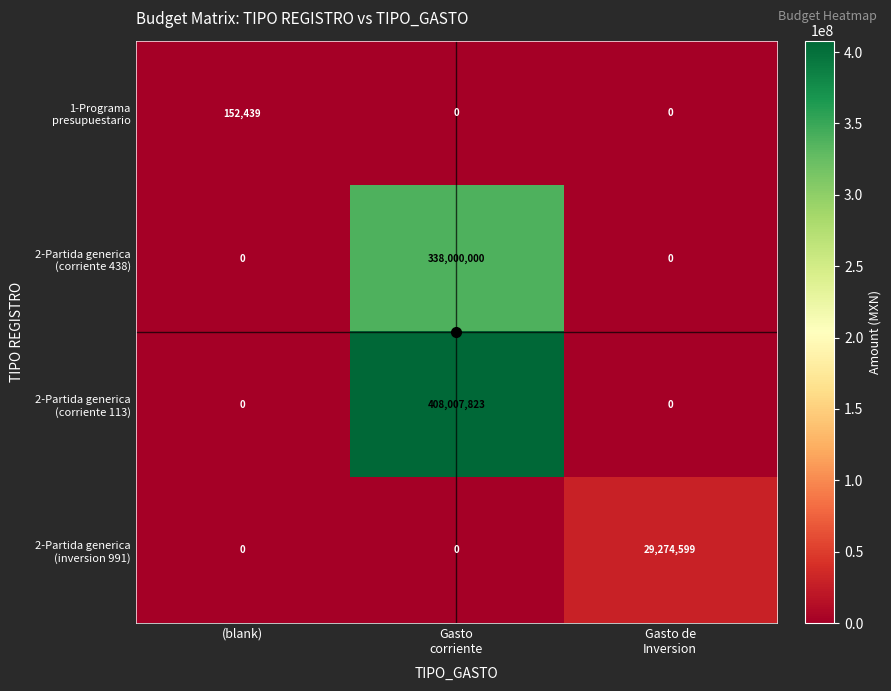

What is the total value across all series at (blank)?

152439